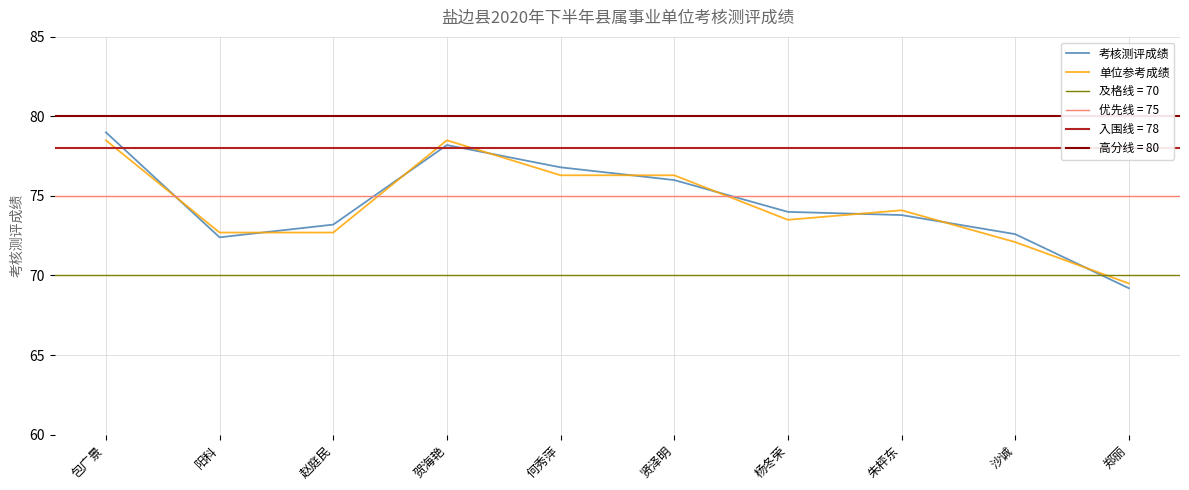

What is the difference between the second highest and second lowest values in the 考核测评成绩 series?

5.8